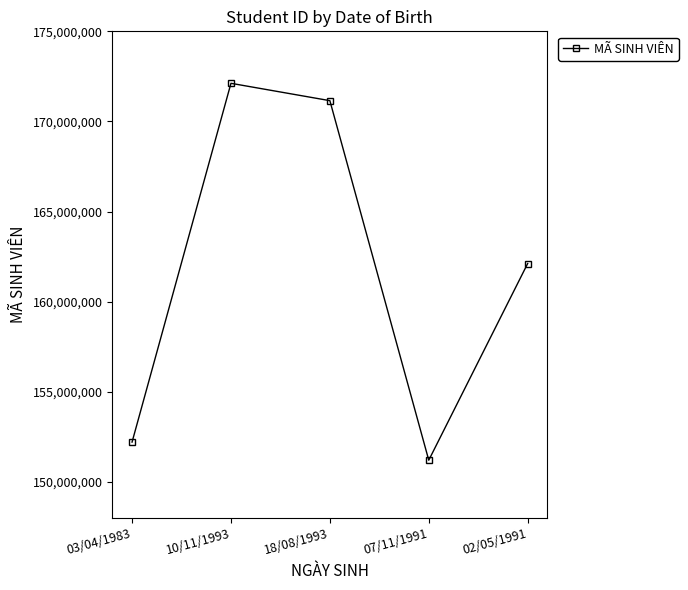

What is the value of the 3rd point from the left?

171155213